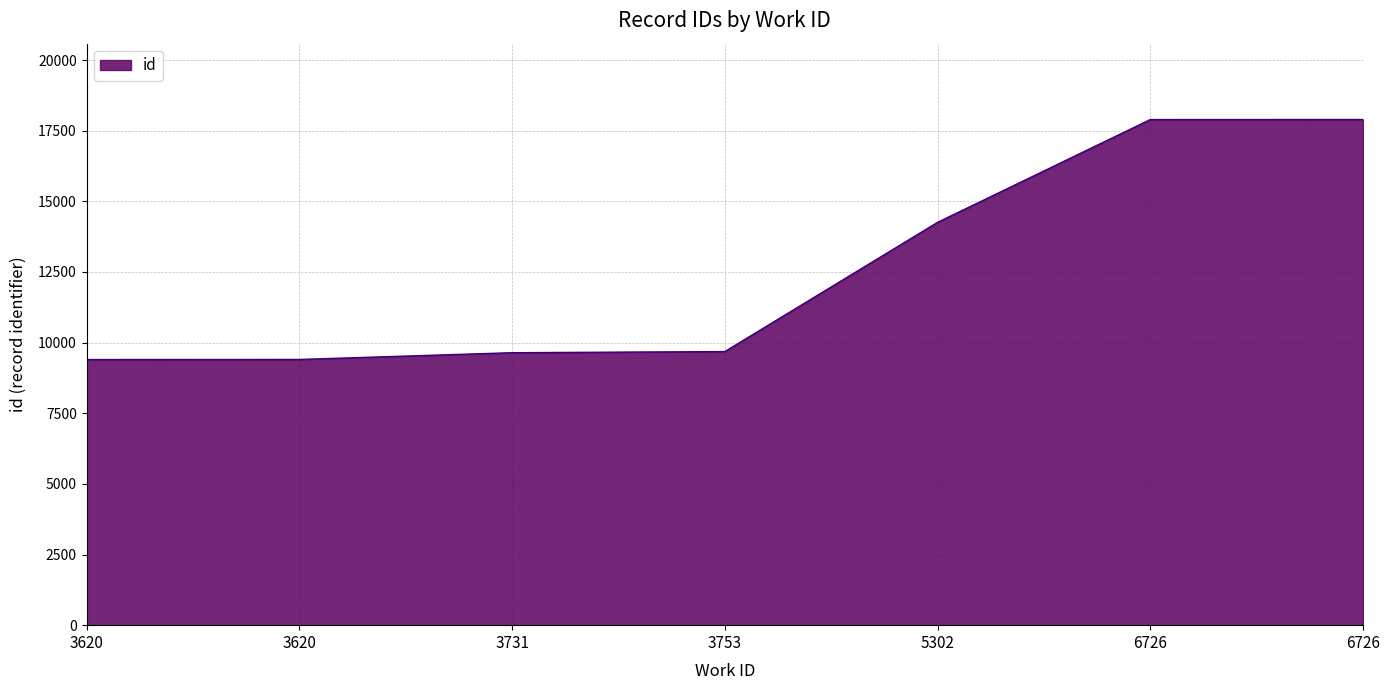

Rank the categories by value from lowest to highest.

3620, 3620, 3731, 3753, 5302, 6726, 6726